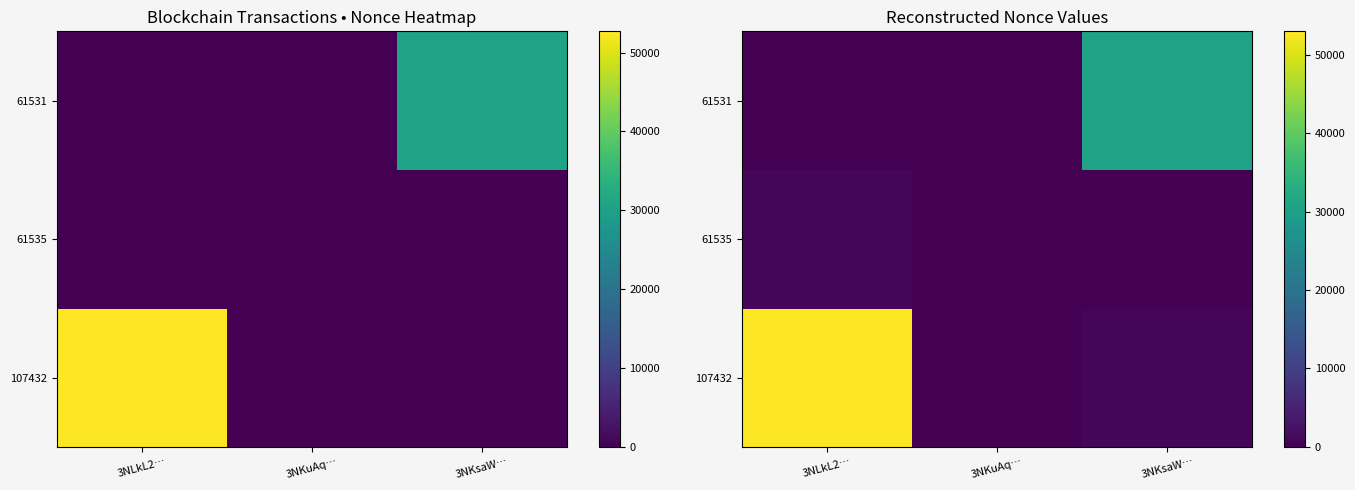

What is the difference between the 61535 values at 3NLkL2… and 3NKuAq…?

940.6